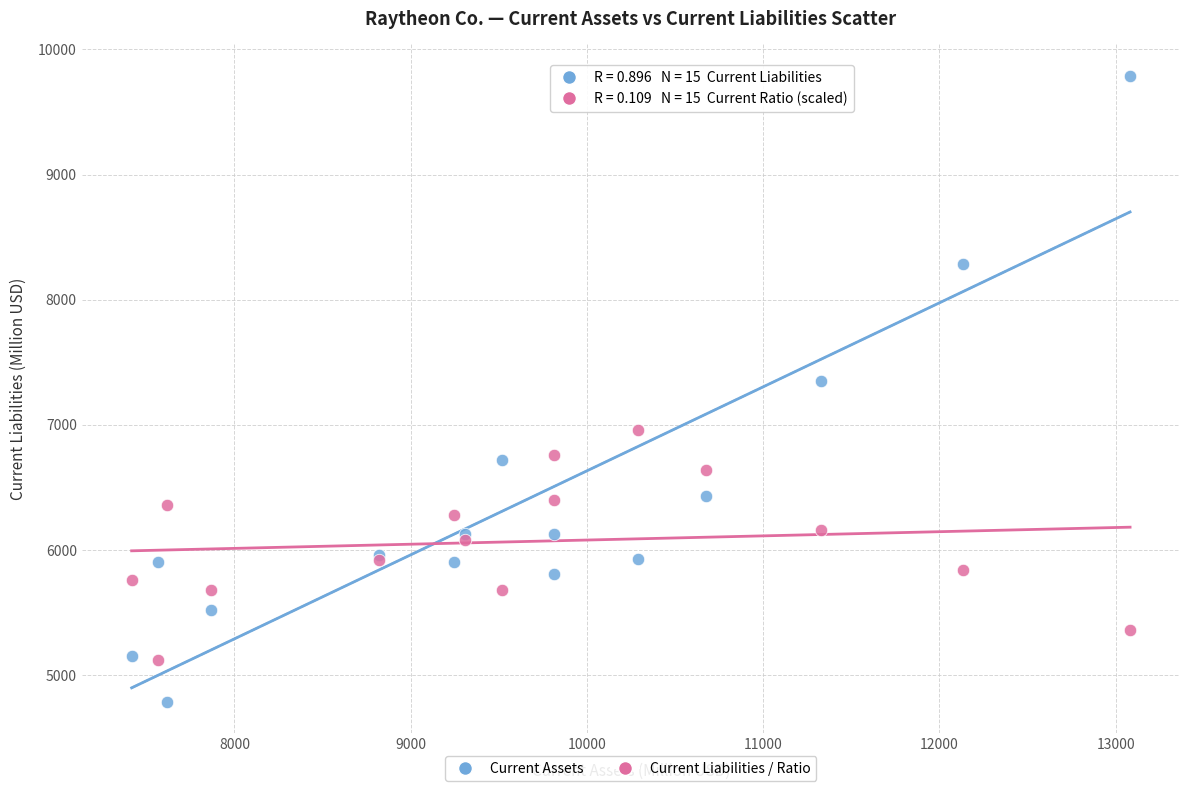

Across all series, what Y value is closest to 7289?

7348